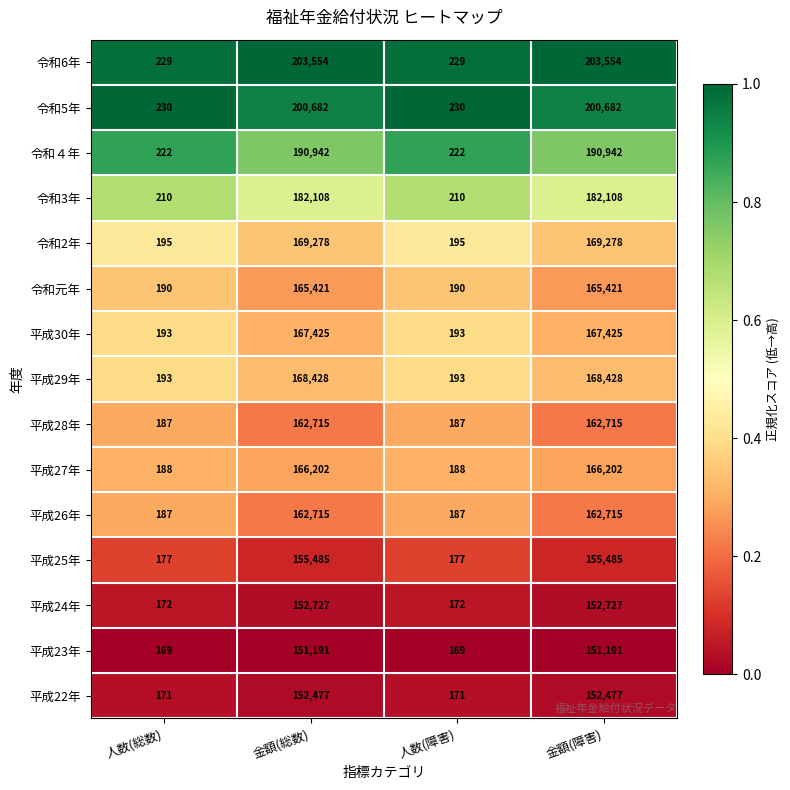

Is the value of 令和6年 at 金額(障害) greater than the value of 令和元年 at 金額(障害)?

Yes